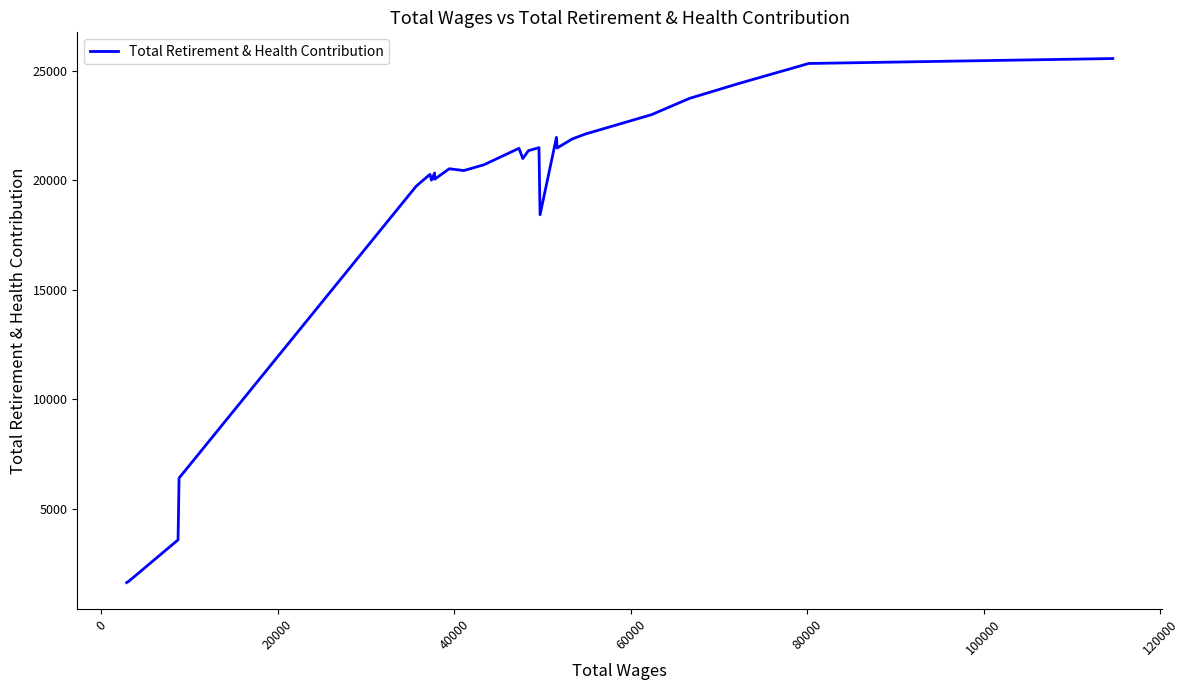

How many data points are less than 20996?

13